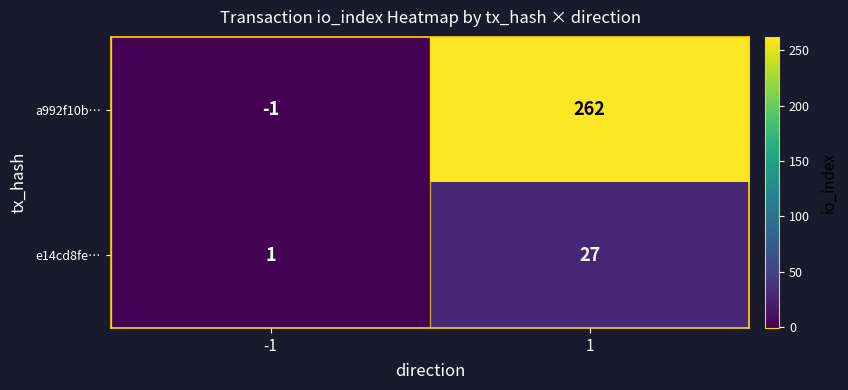

What is the total value across all series at 1?

289